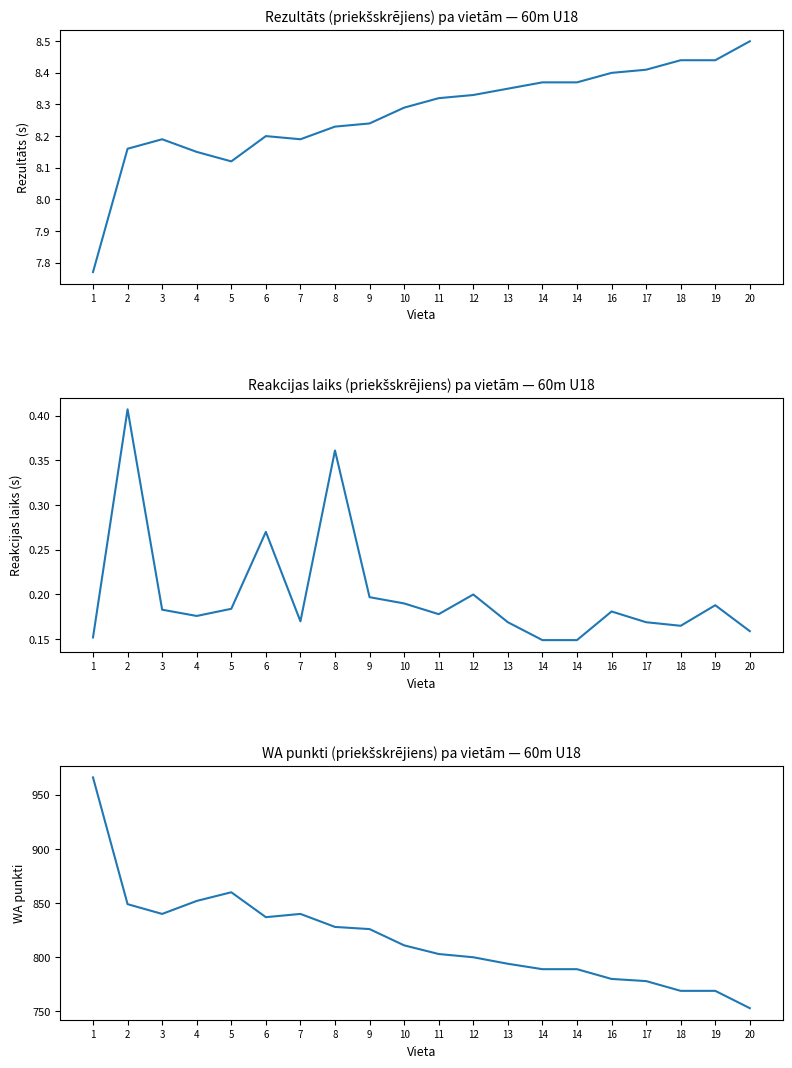

Reading left to right, list all the values displayed in this chart.

Rezultāts (priekšskrējiens): 7.8	8.2	8.2	8.2	8.1	8.2	8.2	8.2	8.2	8.3	8.3	8.3	8.3	8.4	8.4	8.4	8.4	8.4	8.4	8.5
Reakcijas laiks (priekšskrējiens): 0.2	0.4	0.2	0.2	0.2	0.3	0.2	0.4	0.2	0.2	0.2	0.2	0.2	0.1	0.1	0.2	0.2	0.2	0.2	0.2
WA (priekšskrējiens): 966.0	849.0	840.0	852.0	860.0	837.0	840.0	828.0	826.0	811.0	803.0	800.0	794.0	789.0	789.0	780.0	778.0	769.0	769.0	753.0